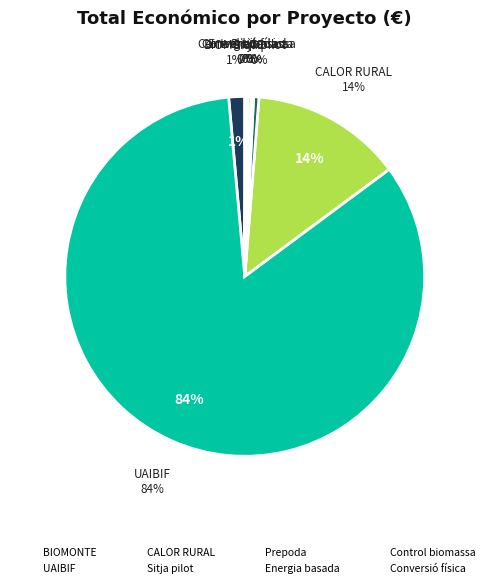

What percentage is the CALOR RURAL slice, to the nearest percent?

14%